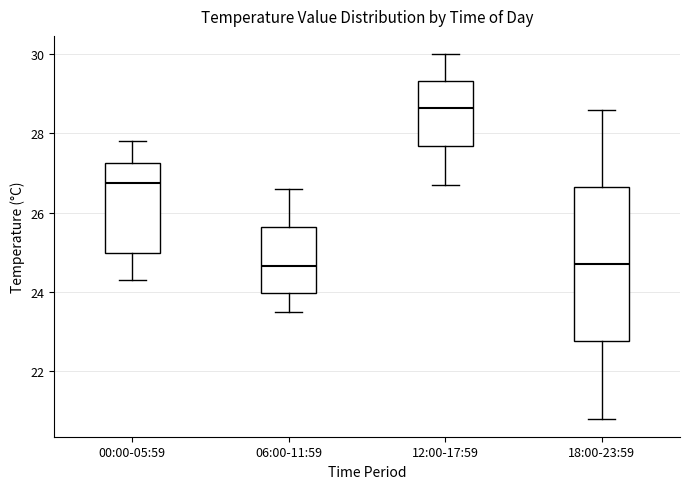

Which box's median line is the highest?

12:00-17:59